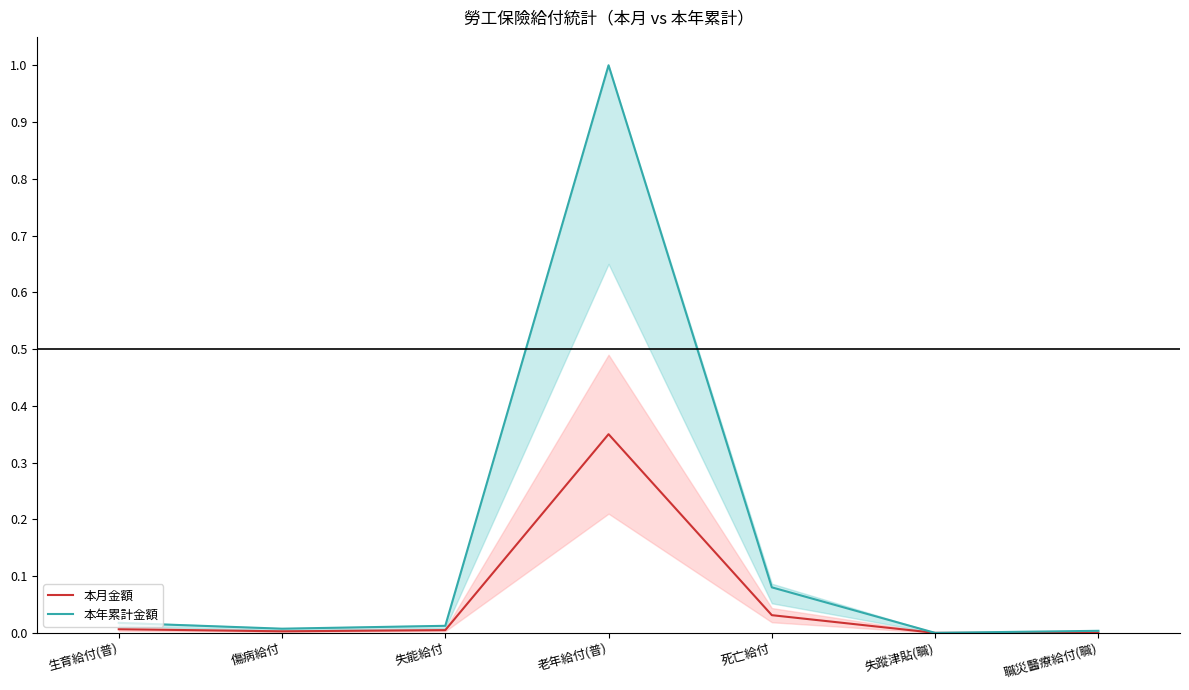

What is the total value across all series at 死亡給付?

0.1